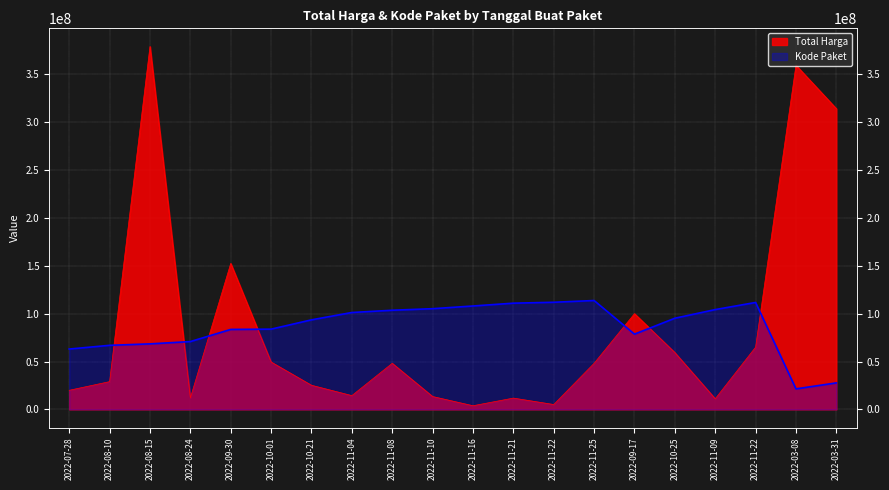

What is the highest value of the Kode Paket series?

113722500.0